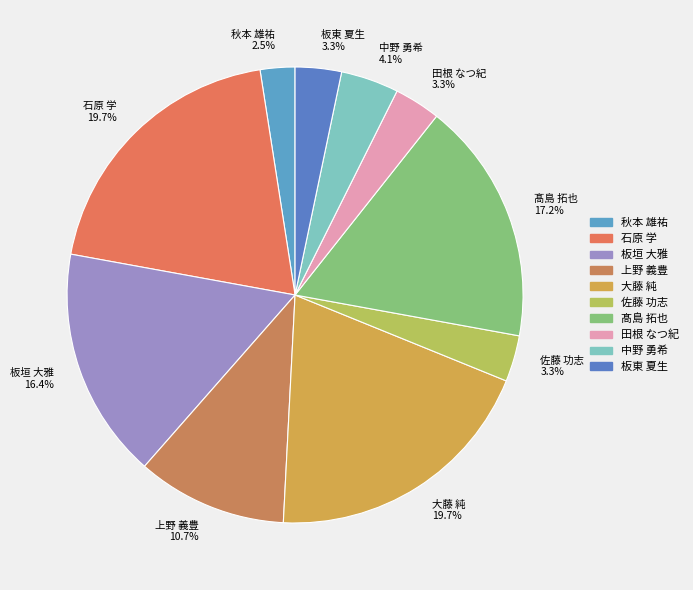

Is it true that 上野 義豊 is 11% of the pie?

True